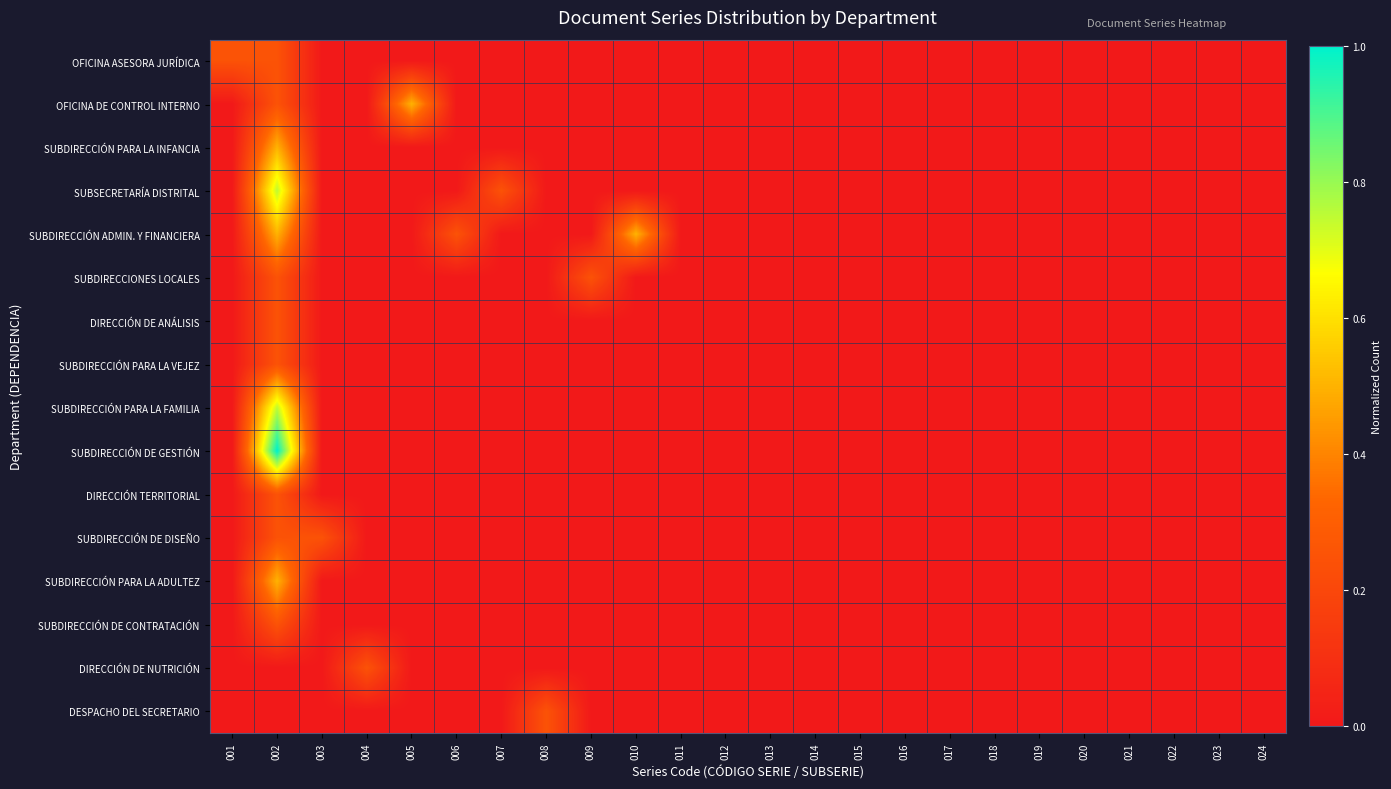

At 013, list the series in order from smallest to largest.

OFICINA ASESORA JURÍDICA, OFICINA DE CONTROL INTERNO, SUBDIRECCIÓN PARA LA INFANCIA, SUBSECRETARÍA DISTRITAL, SUBDIRECCIÓN ADMIN. Y FINANCIERA, SUBDIRECCIONES LOCALES, DIRECCIÓN DE ANÁLISIS, SUBDIRECCIÓN PARA LA VEJEZ, SUBDIRECCIÓN PARA LA FAMILIA, SUBDIRECCIÓN DE GESTIÓN, DIRECCIÓN TERRITORIAL, SUBDIRECCIÓN DE DISEÑO, SUBDIRECCIÓN PARA LA ADULTEZ, SUBDIRECCIÓN DE CONTRATACIÓN, DIRECCIÓN DE NUTRICIÓN, DESPACHO DEL SECRETARIO